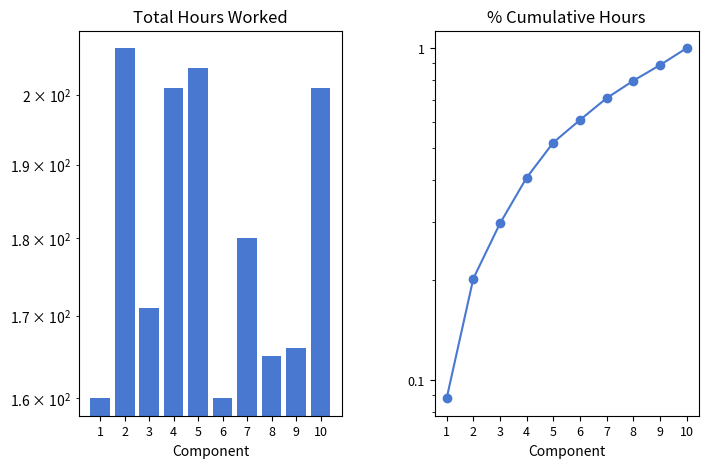

Which has a higher value, 1 or 10?

10